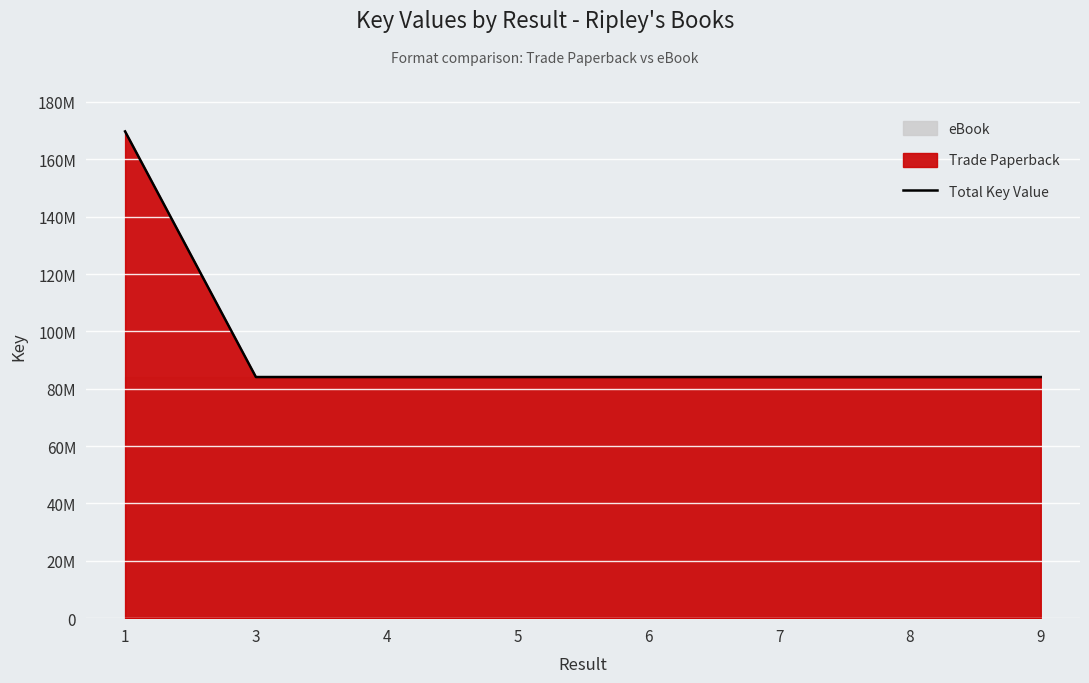

Reading left to right, list all the values displayed in this chart.

1=169723615	3=84080712	4=84080770	5=84080709	6=84080703	7=84080695	8=84080700	9=84080706